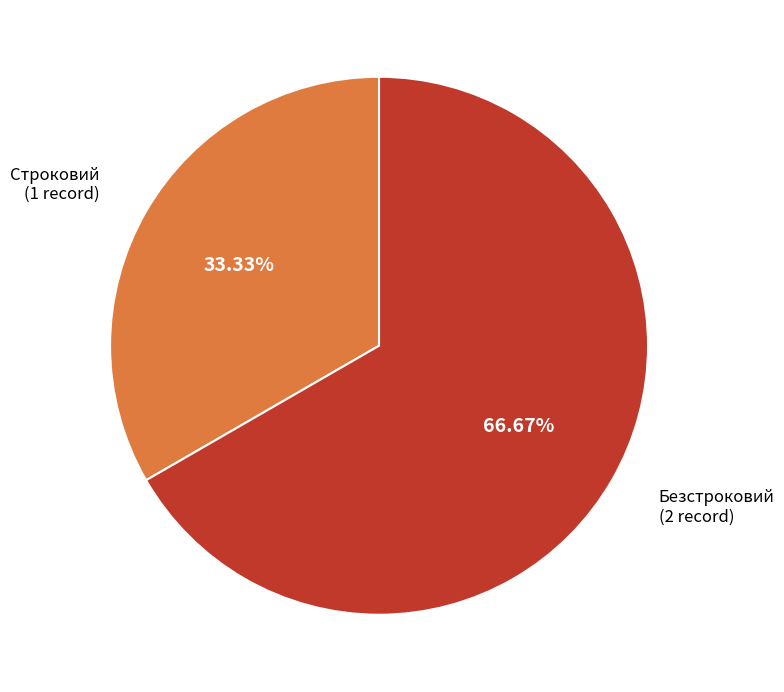

Is there any slice that represents more than half of the pie?

Yes